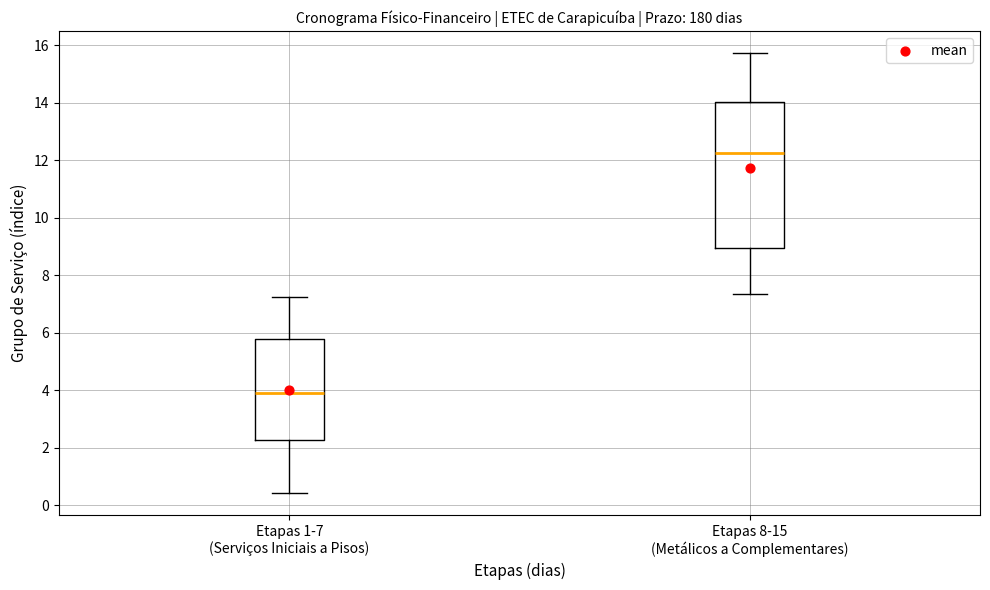

Reading left to right, read every box against the y-axis: the position of its median line, the range the box covers, and the ends of its whiskers. The values are not printed on the chart, so give them approximately, as read against the axis.

Etapas 1-7 (Serviços Iniciais a Pisos): median 4.0, box 2.2 to 5.8, whiskers 0.4 to 7.2
Etapas 8-15 (Metálicos a Complementares): median 12.2, box 9.0 to 14.0, whiskers 7.4 to 15.8